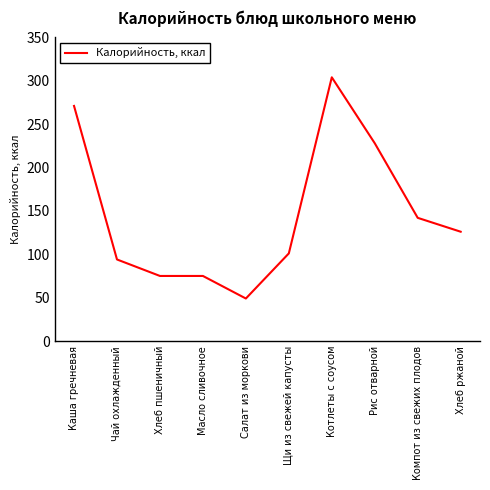

What is the maximum value shown in the chart?

304